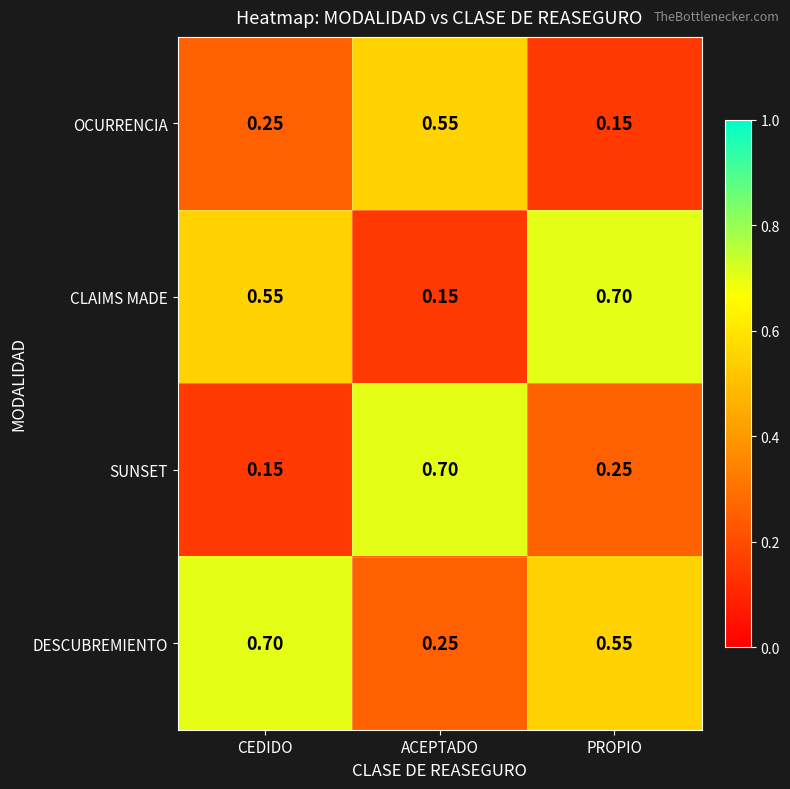

At which label is DESCUBREMIENTO closest to 0?

ACEPTADO